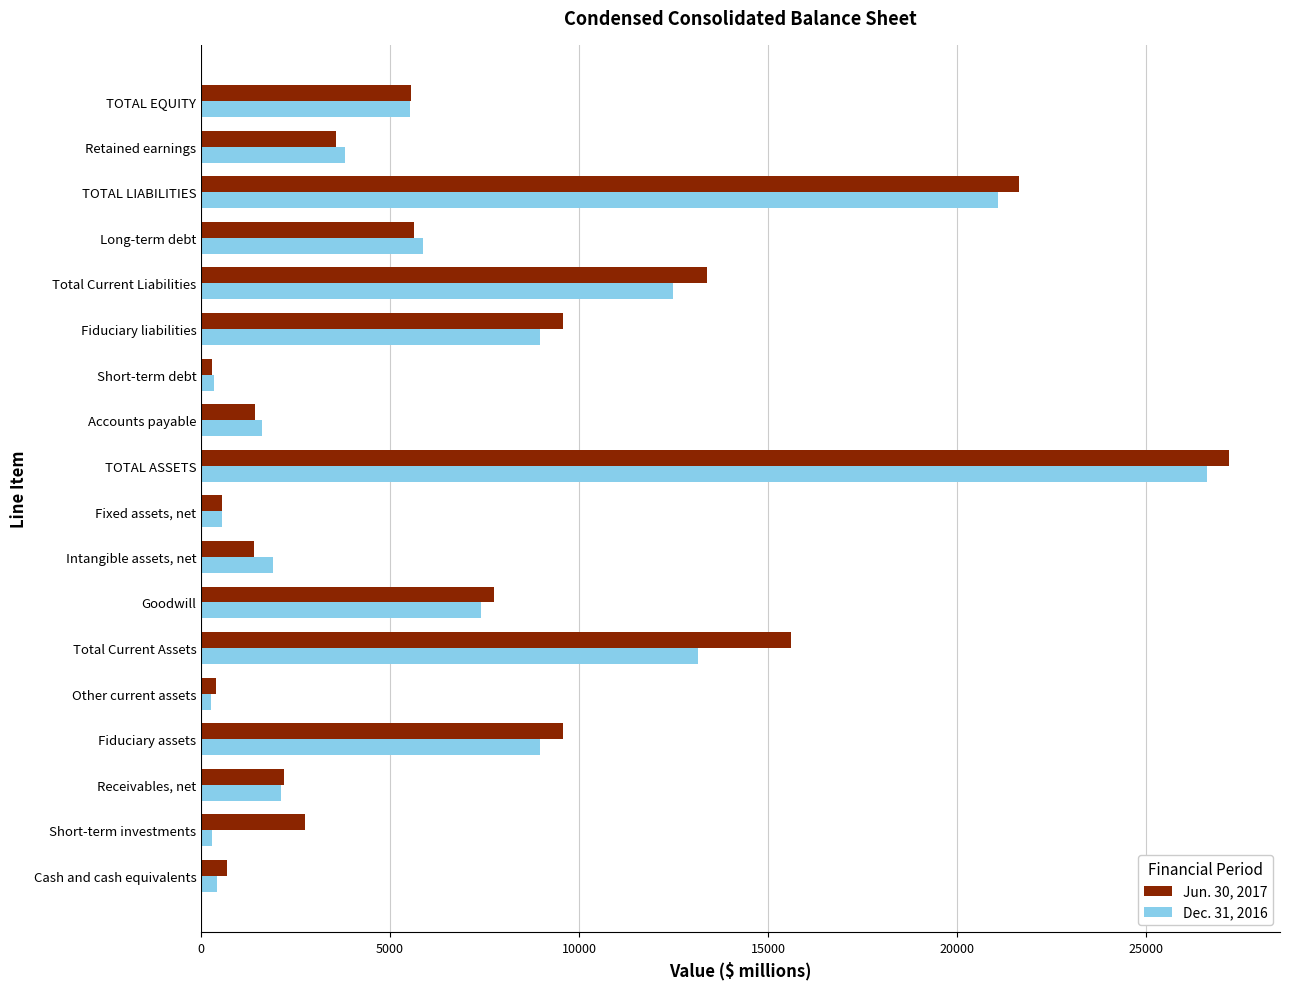

What are all the series names shown in the legend?

Jun. 30, 2017, Dec. 31, 2016